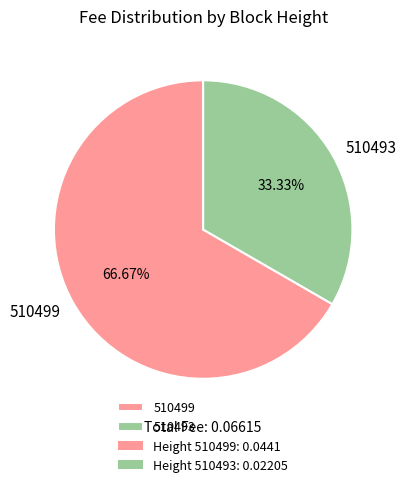

What is the largest slice in the pie chart?

510499